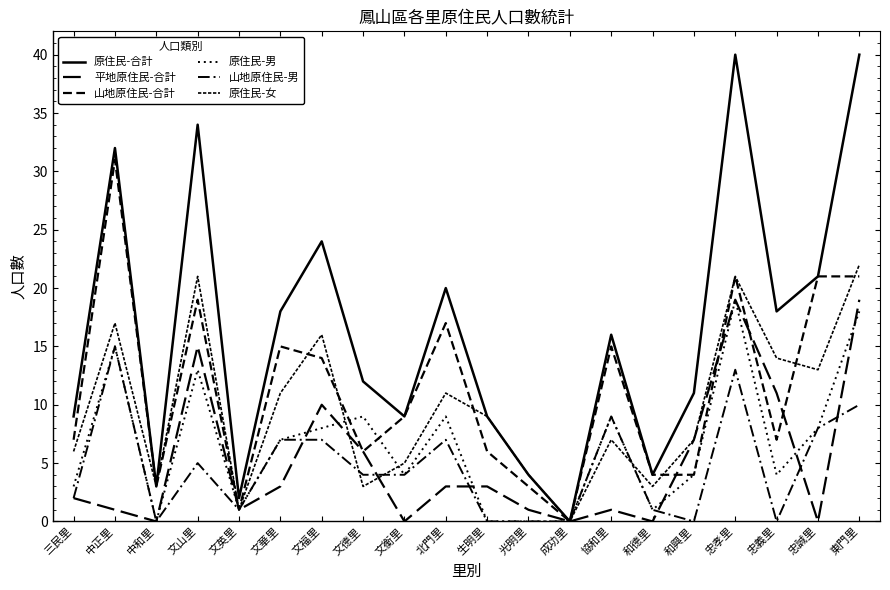

How many values in the 山地原住民-合計 series are below 9?

10